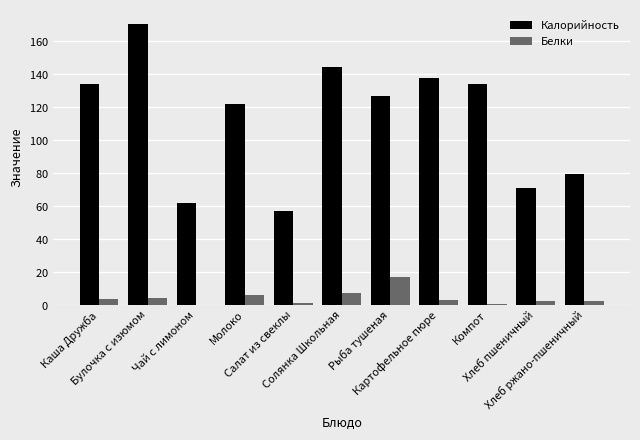

Where is Белки nearest to the value 8?

Солянка Школьная